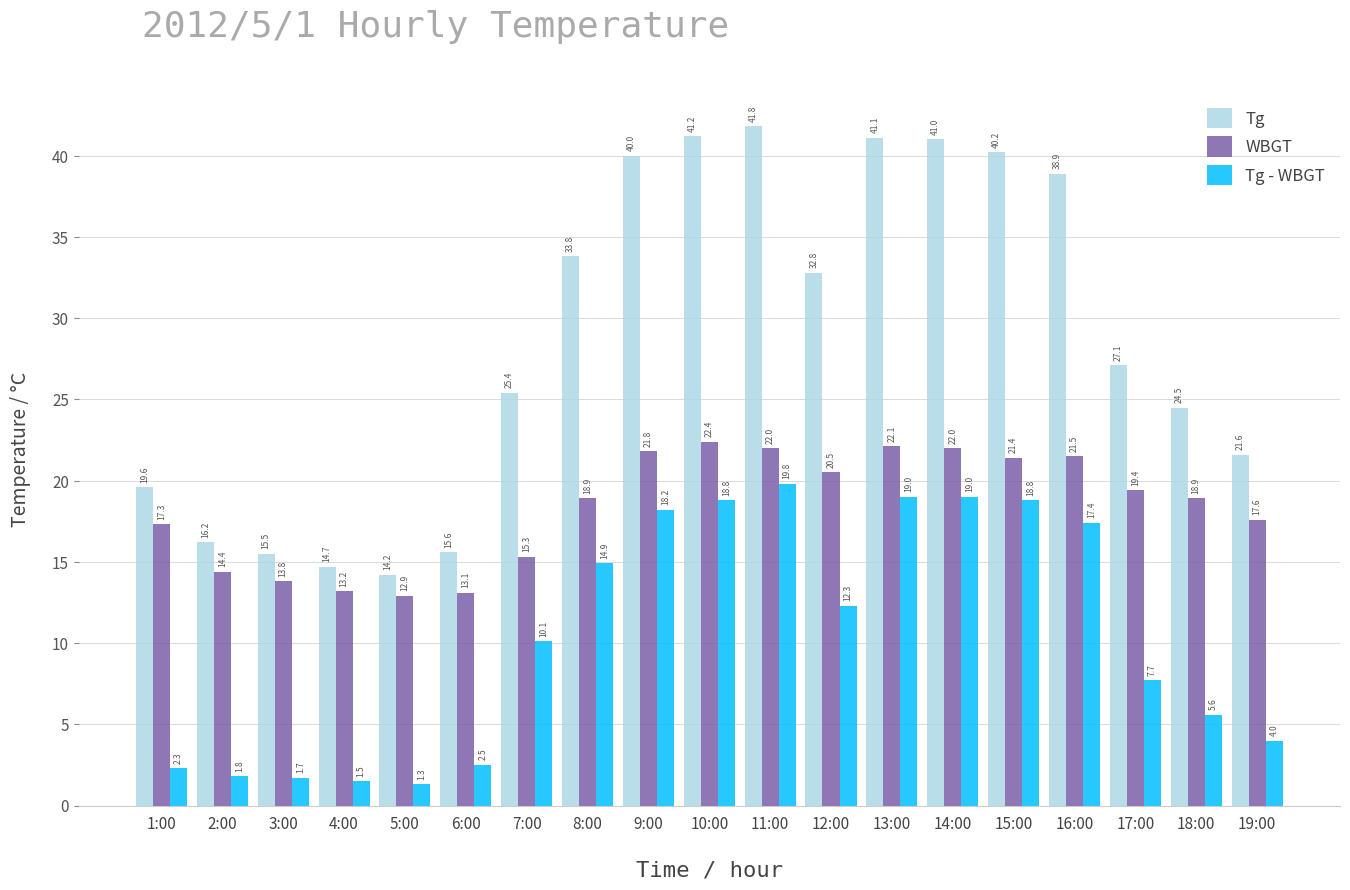

Which category has the highest value across all series?

11:00